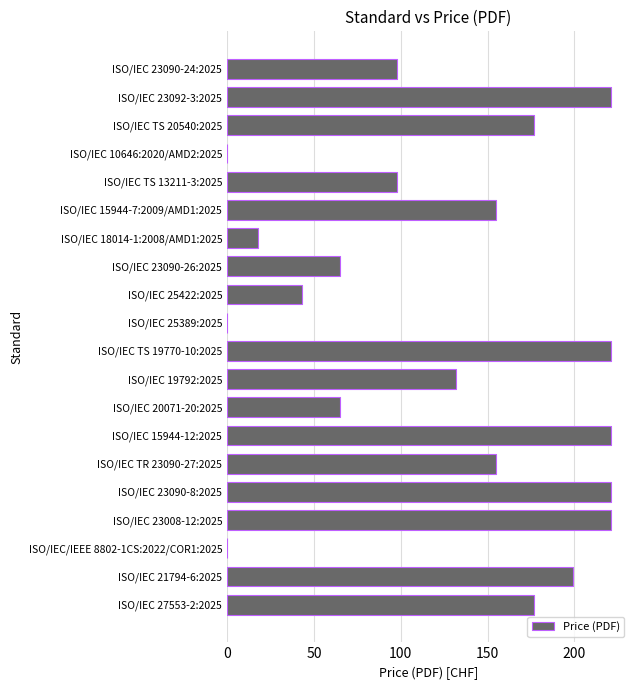

Count the number of data series in this chart.

1